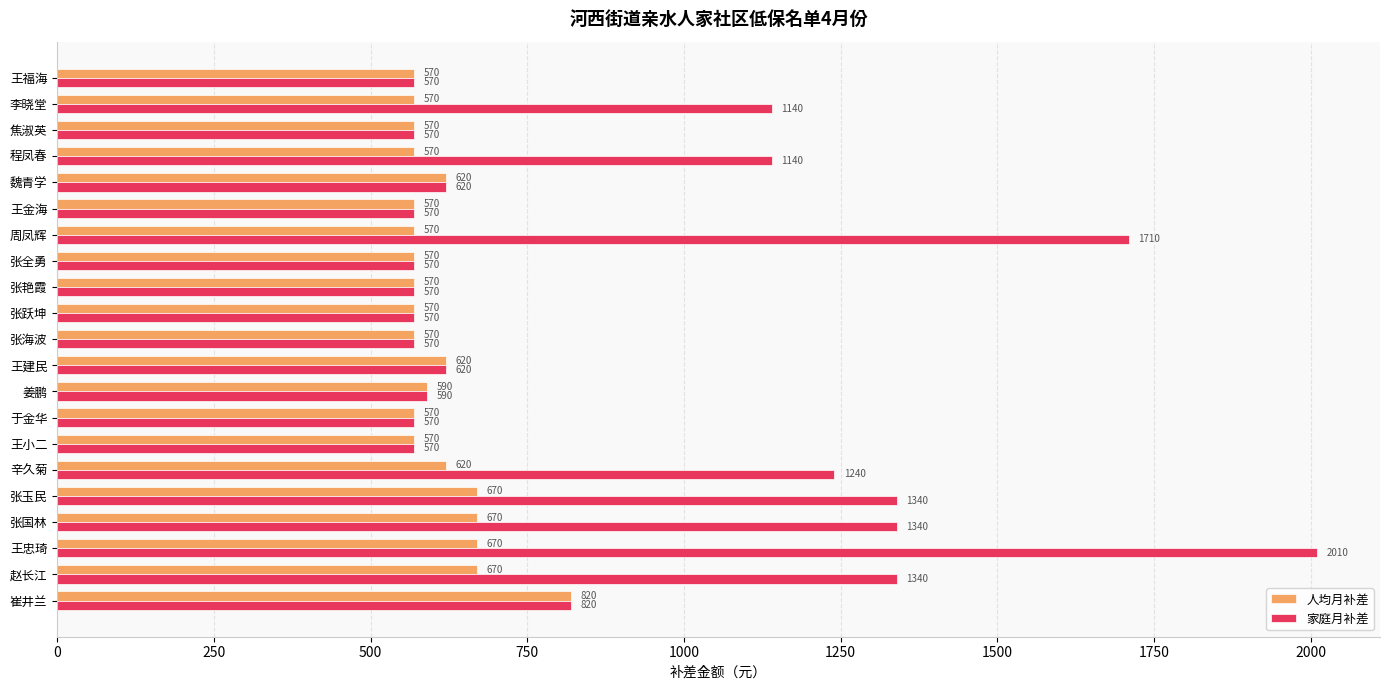

True or false: 家庭月补差 has a value of 891 at 王福海.

False